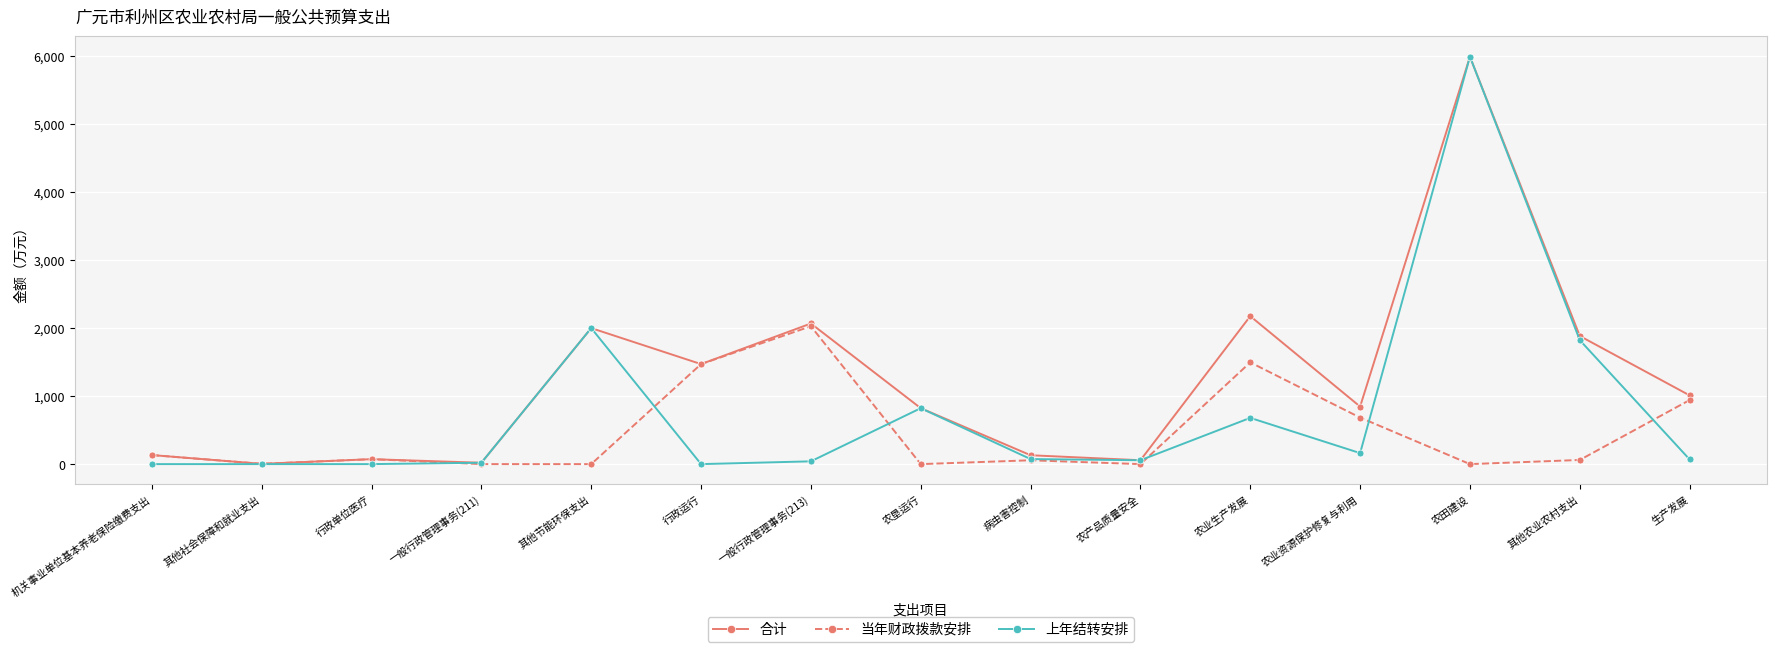

At which label does 当年财政拨款安排 reach its peak?

一般行政管理事务(213)